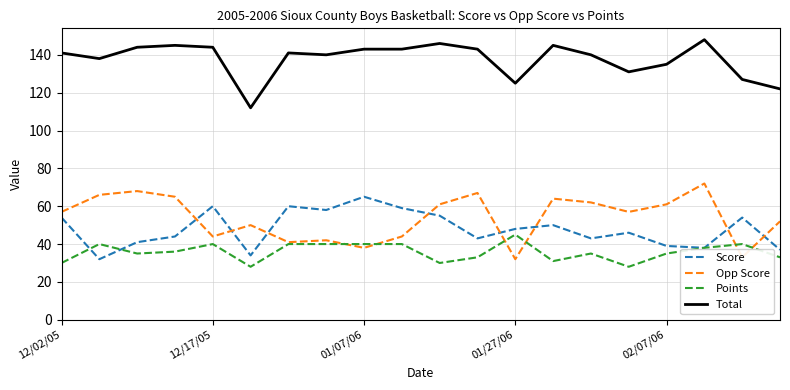

What are all the series names shown in the legend?

Score, Opp Score, Points, Total